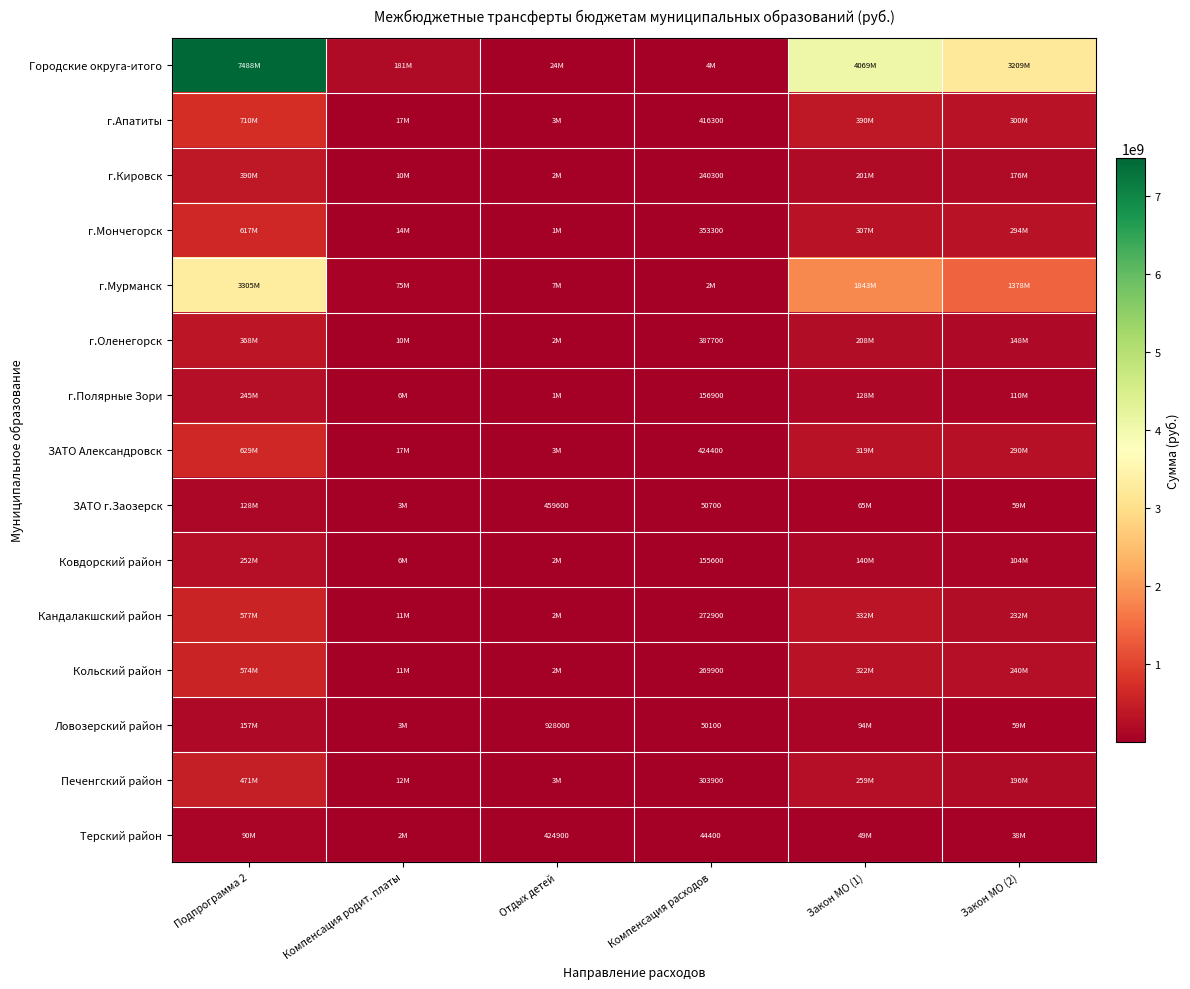

The Кольский район series shows 386217 at Компенсация расходов. True or false?

False